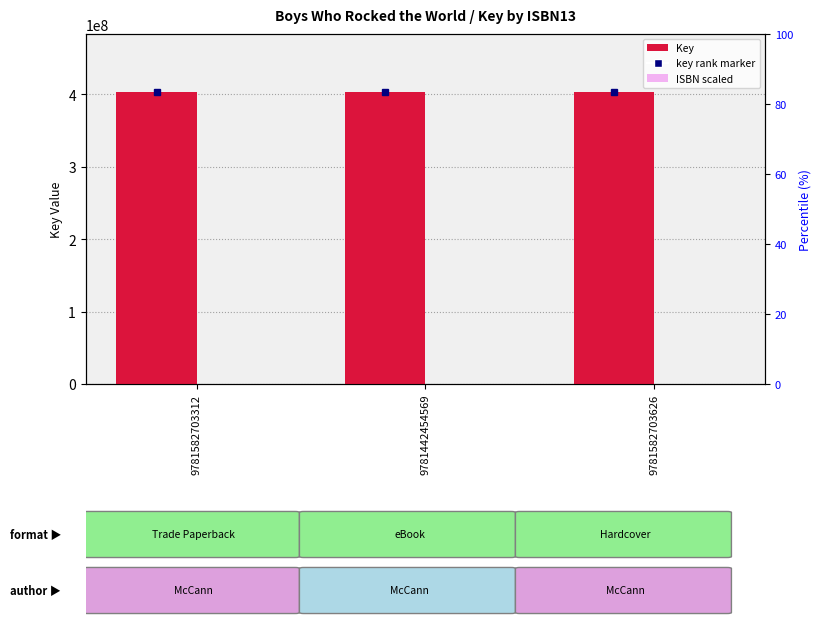

Reading left to right, what are all the values shown in this chart?

Key: 402777391.0	402777391.0	402777391.0
ISBN scaled: 28194.4	28194.4	28194.4